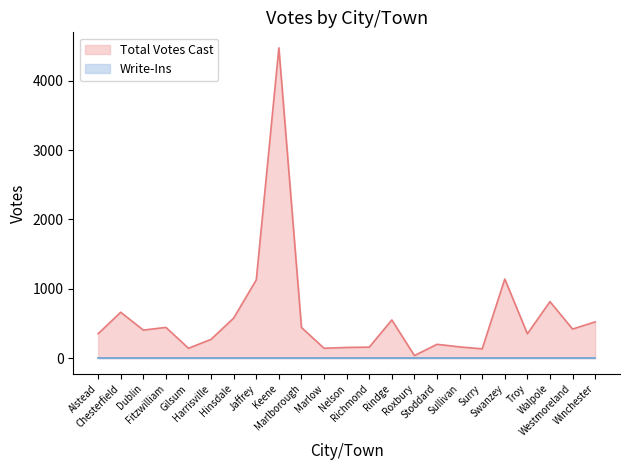

True or false: the data has more than 0 interior local peaks.

True